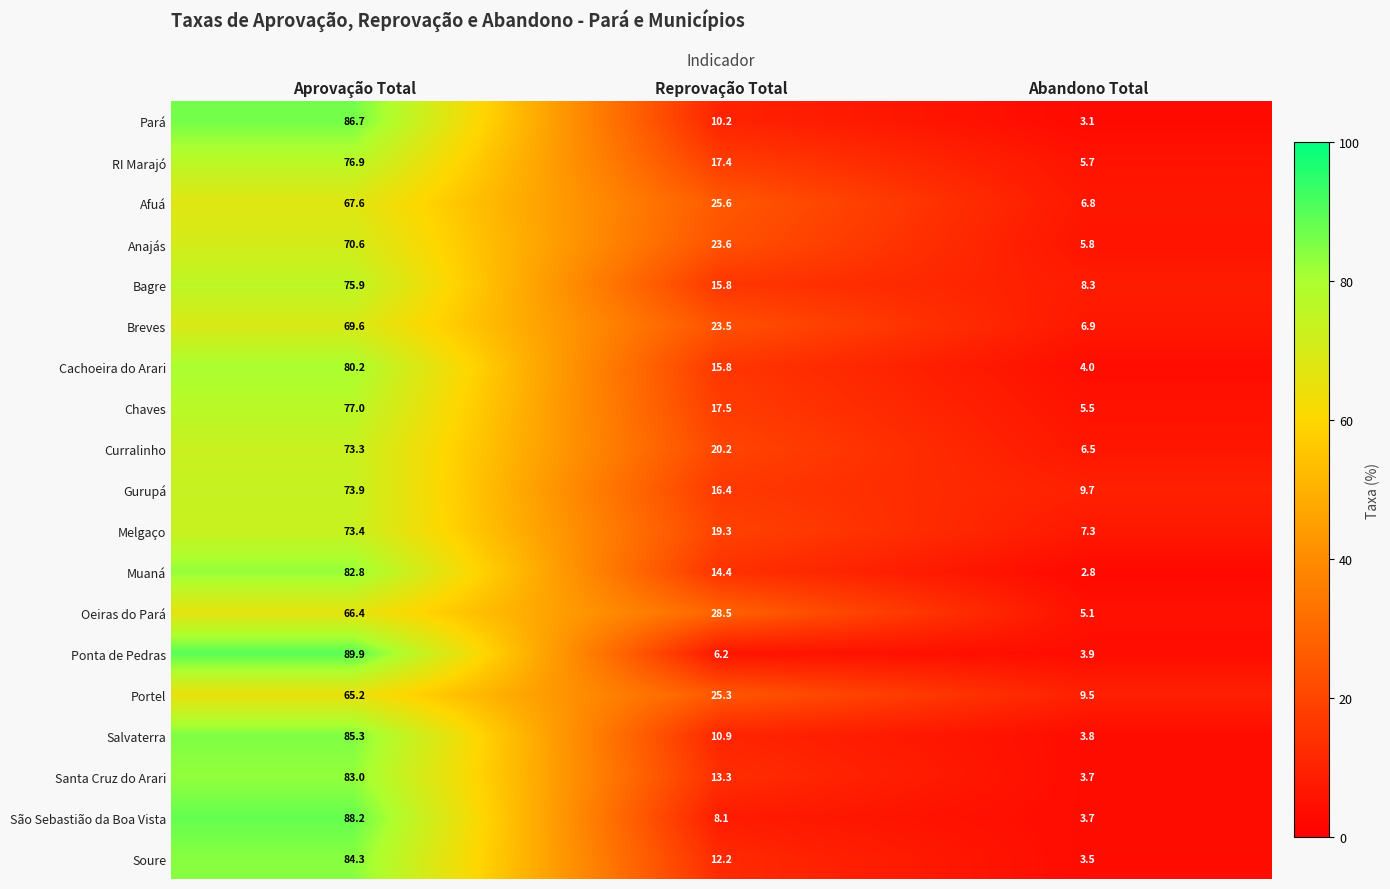

Between Aprovação Total and Abandono Total, which series saw the biggest shift?

Ponta de Pedras